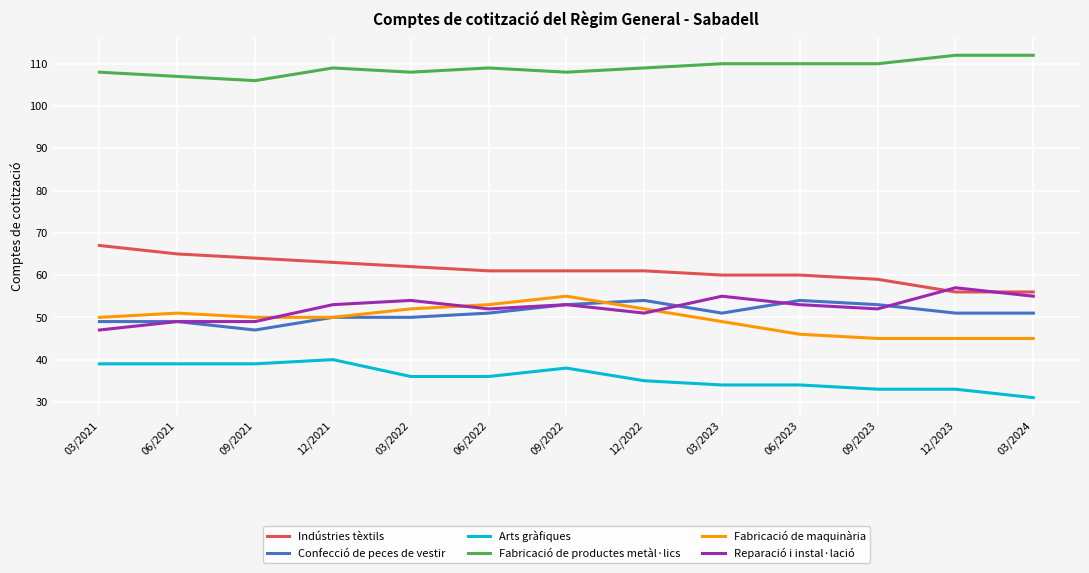

True or false: Arts gràfiques and Fabricació de maquinària cross at least once.

False